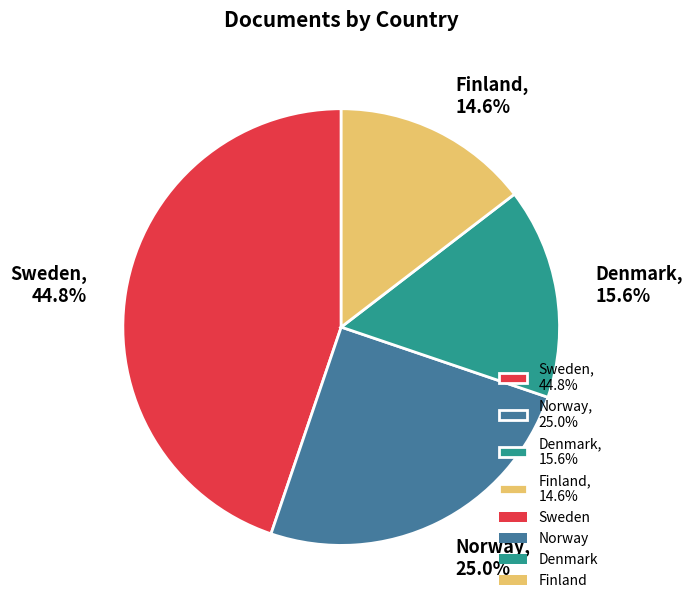

What is the smallest slice in the pie chart?

Finland